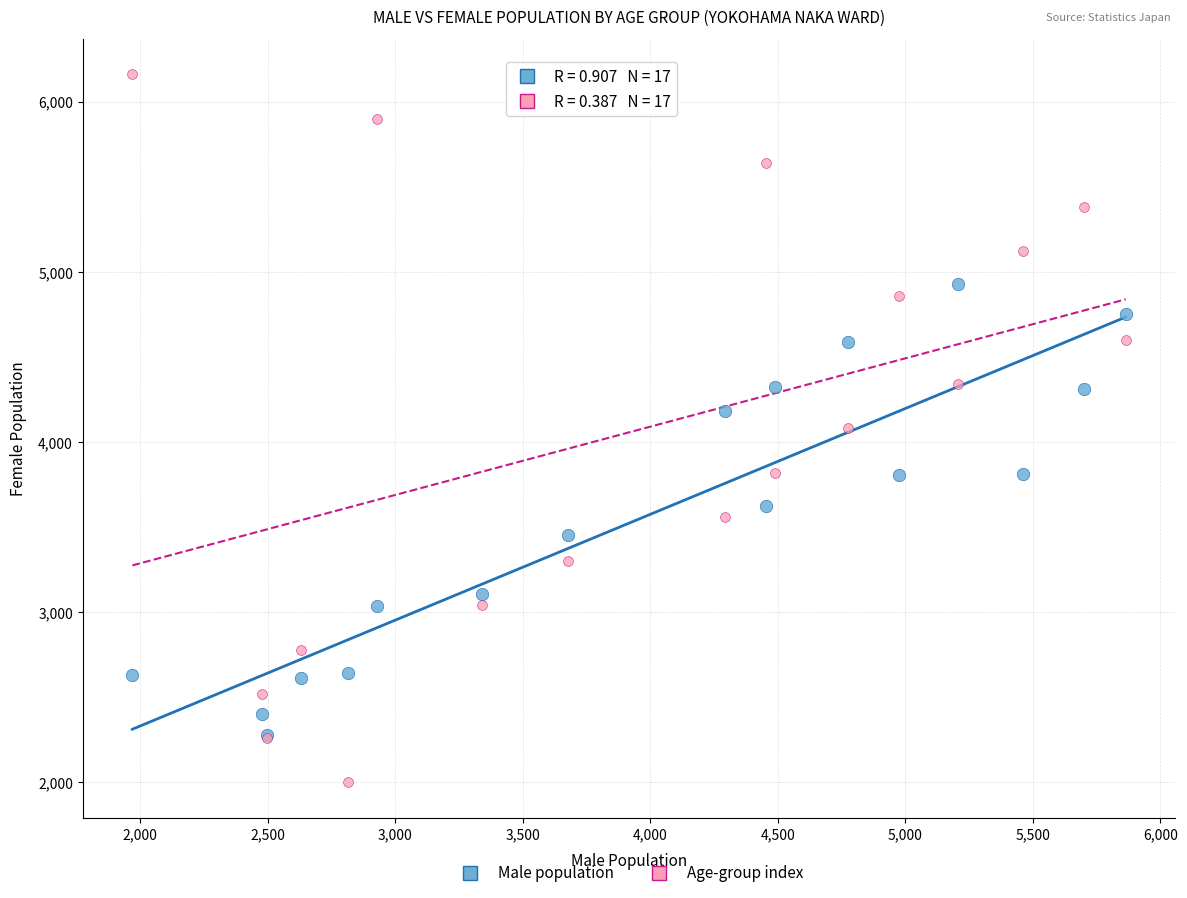

What are all the series names shown in the legend?

Male population, Age-group index